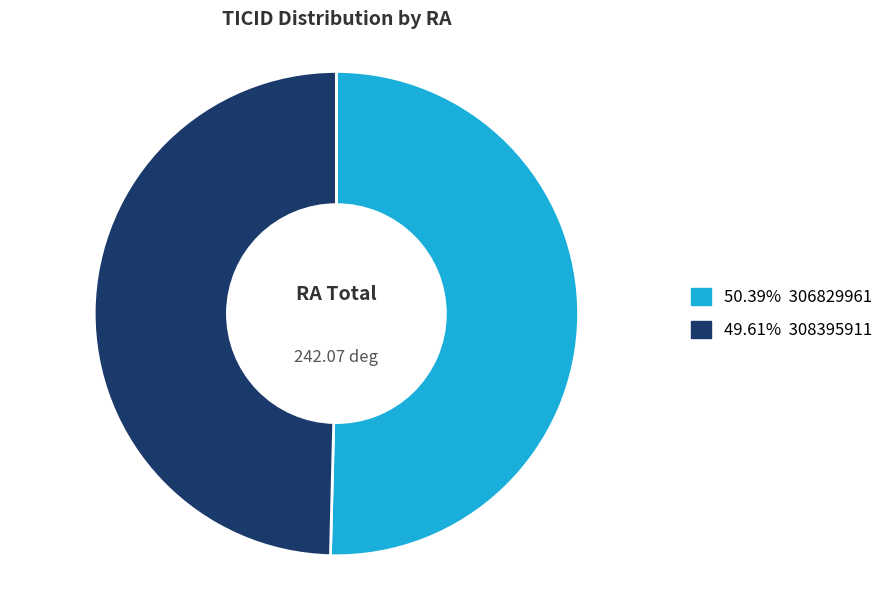

Does any single category account for the majority?

Yes